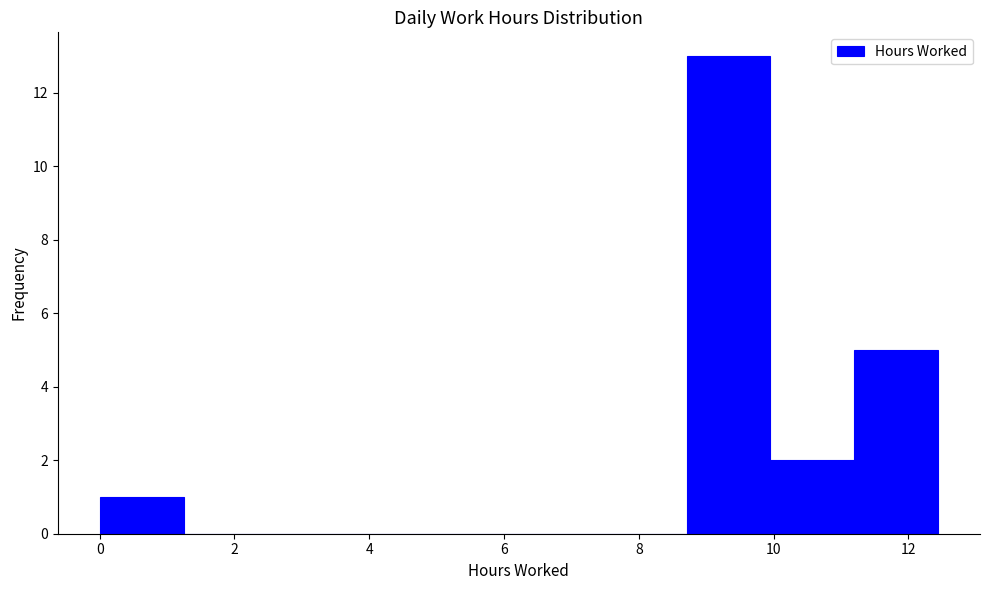

How tall is the bar that spans 0.0 to 1.2 on the x-axis? Neither the bar edges nor the heights are printed on the chart, so give them approximately, as read against the axes.

1